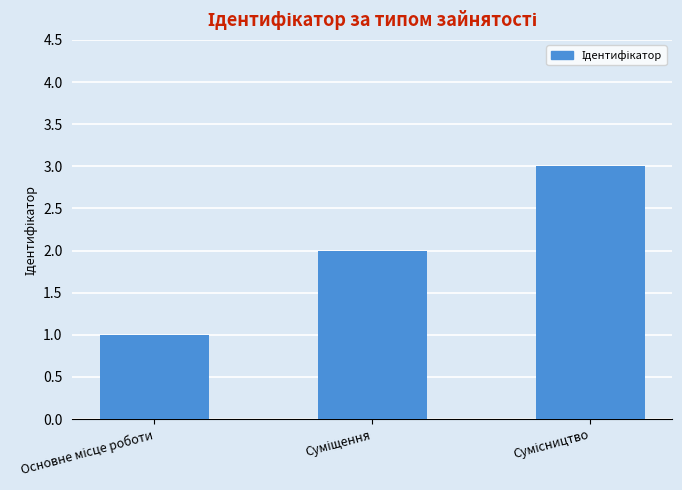

What is the maximum value shown in the chart?

3